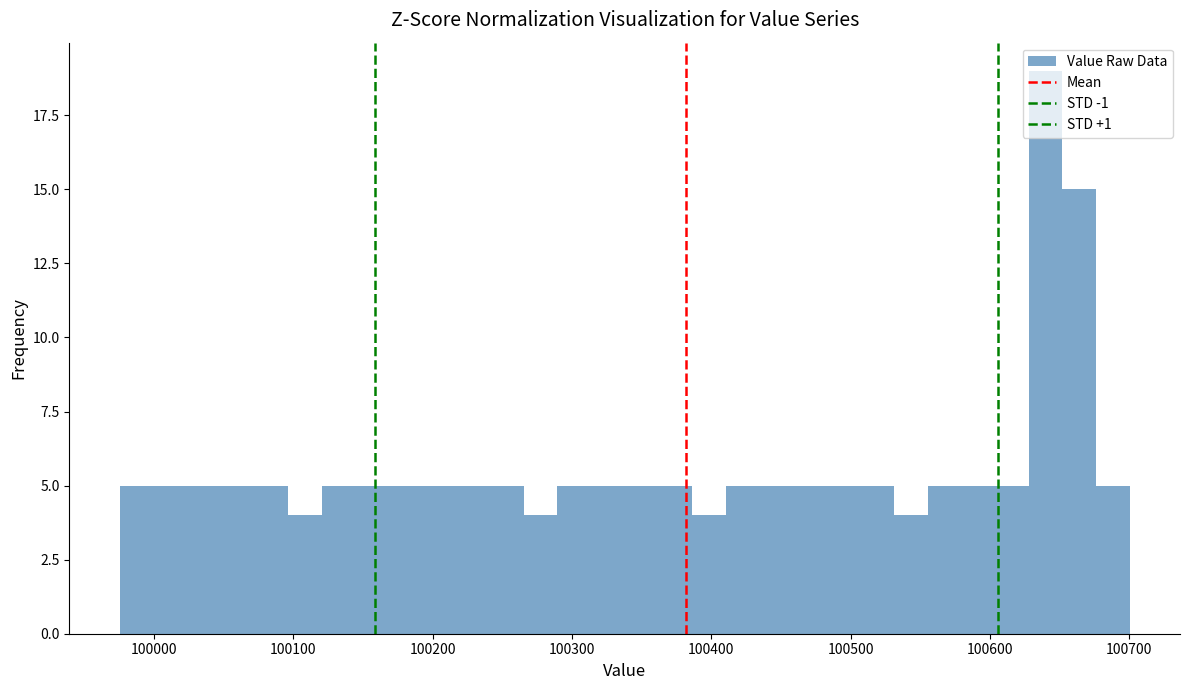

Read against the x-axis, roughly where is the centre of the tallest bar?

100640